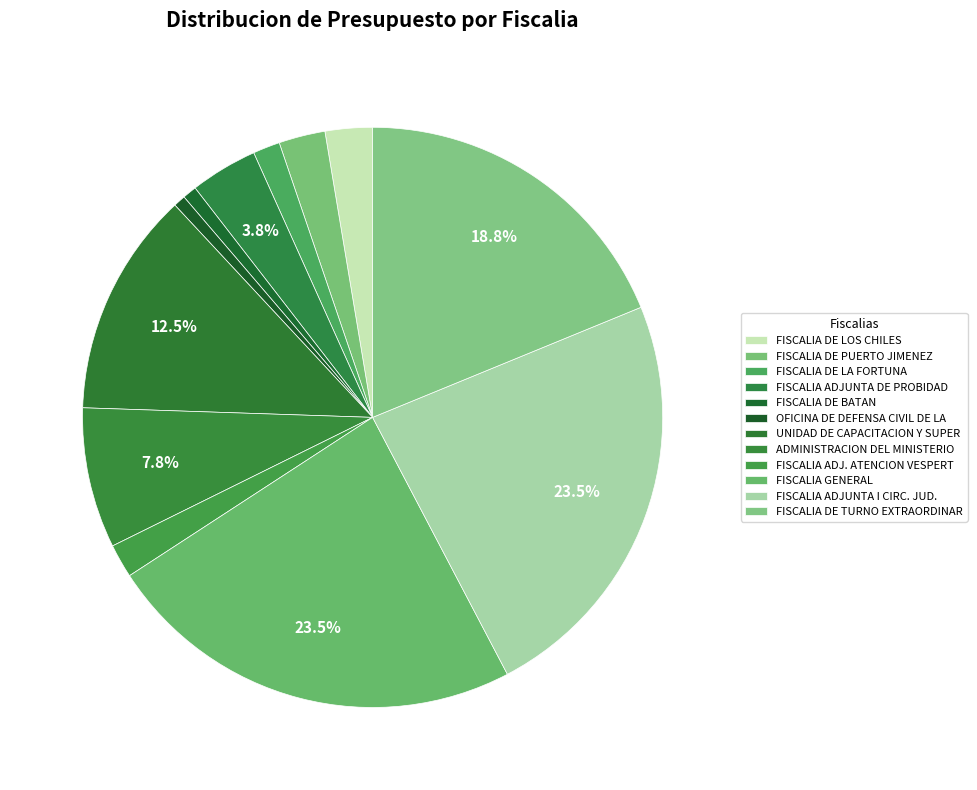

To the nearest percent, what portion does FISCALIA ADJUNTA DE PROBIDAD represent?

4%